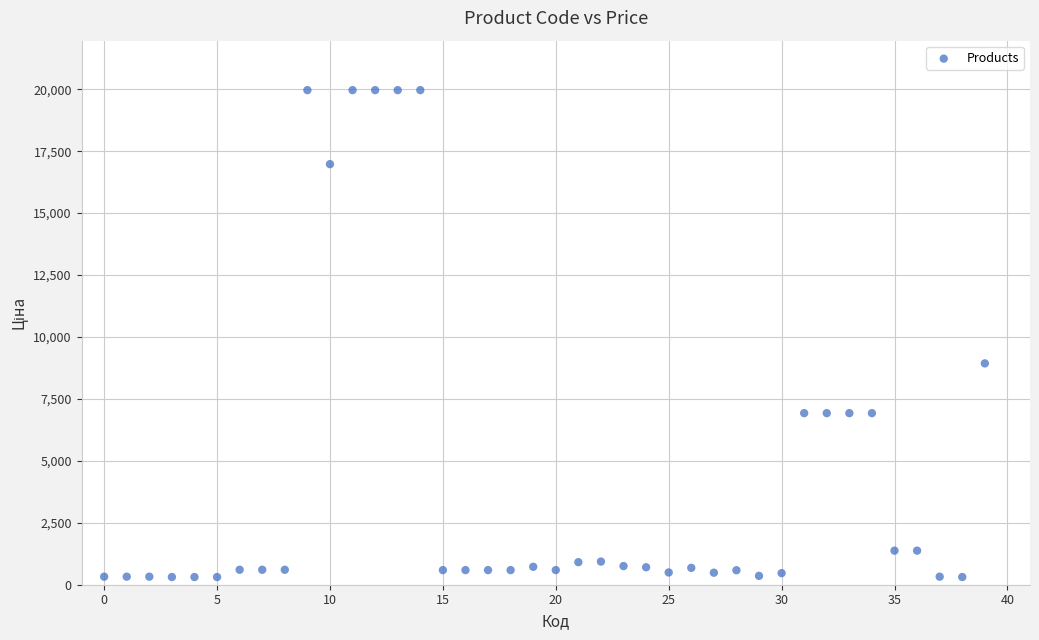

What Y value in the scatter plot is closest to 10137?

8934.1